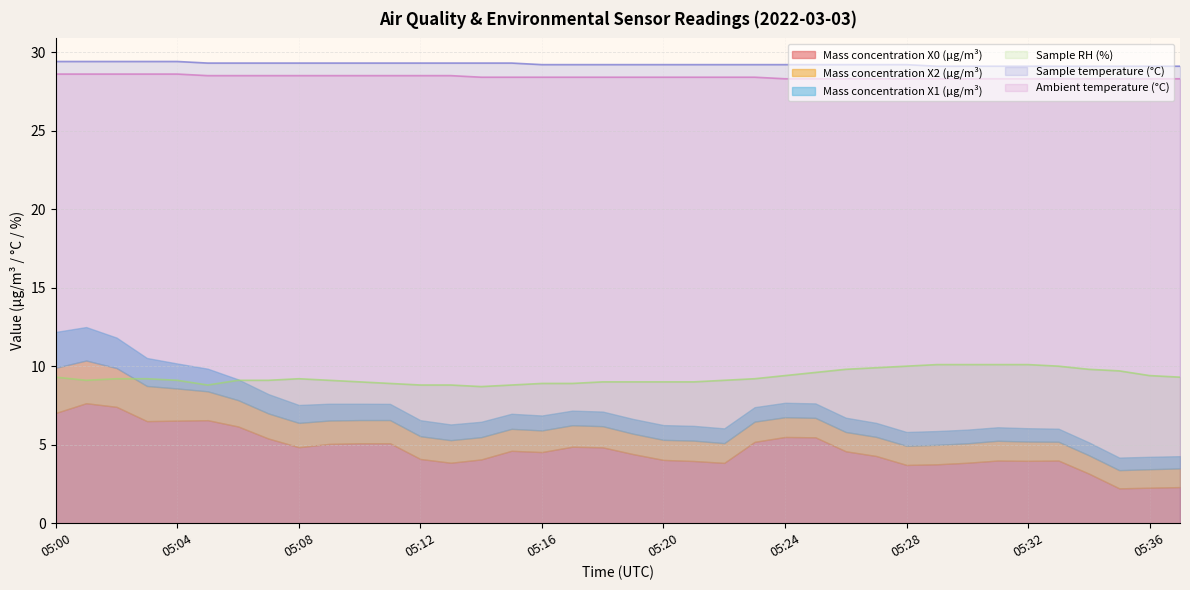

How many data points in Sample RH (%) are less than 9?

8